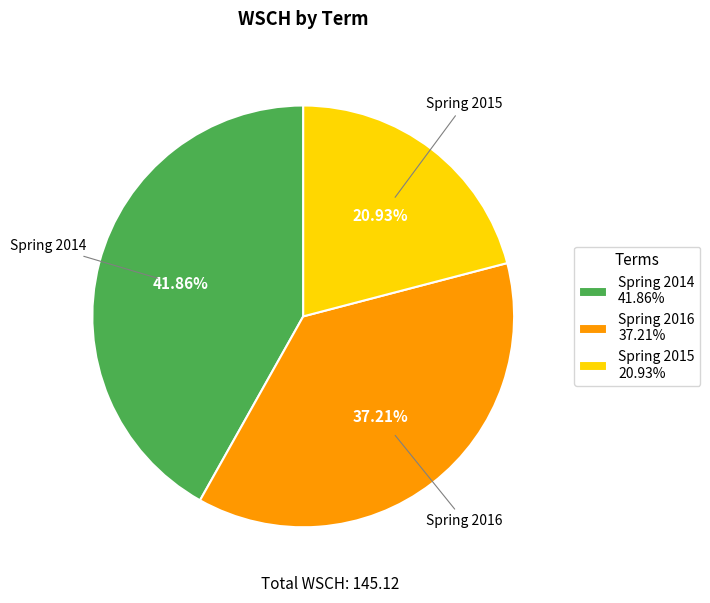

How many segments does this pie chart have?

3